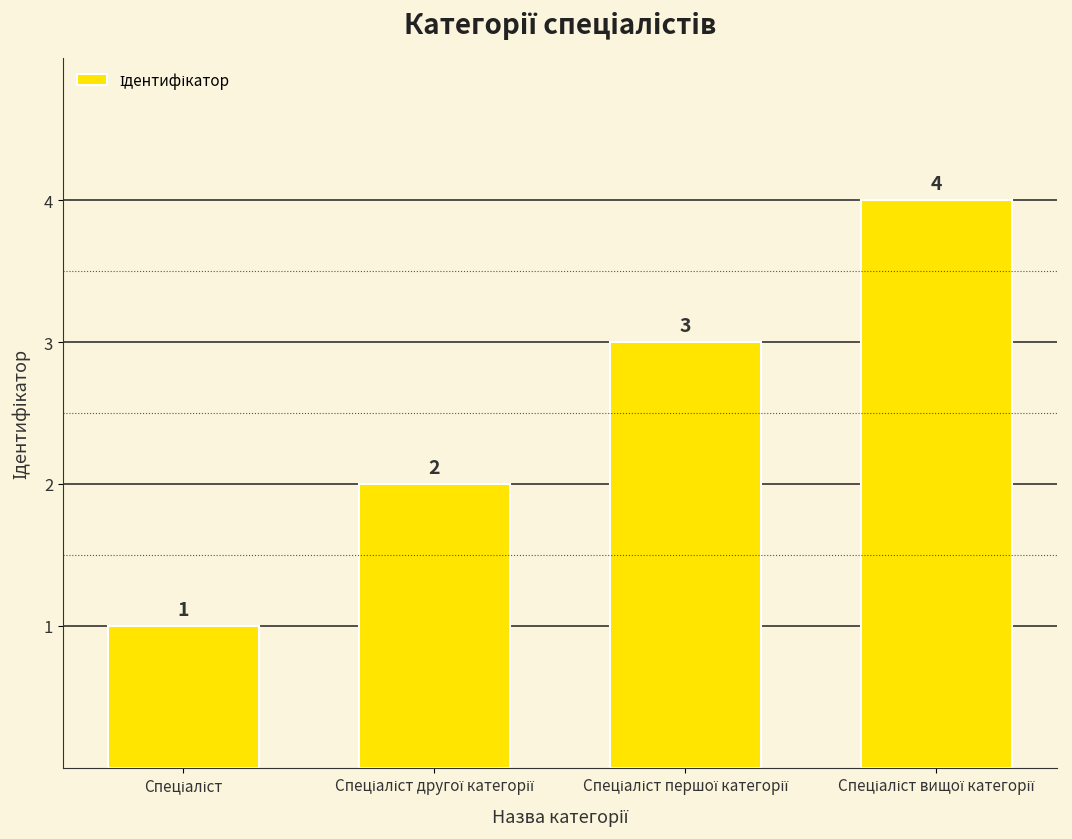

What is the greatest value displayed?

4